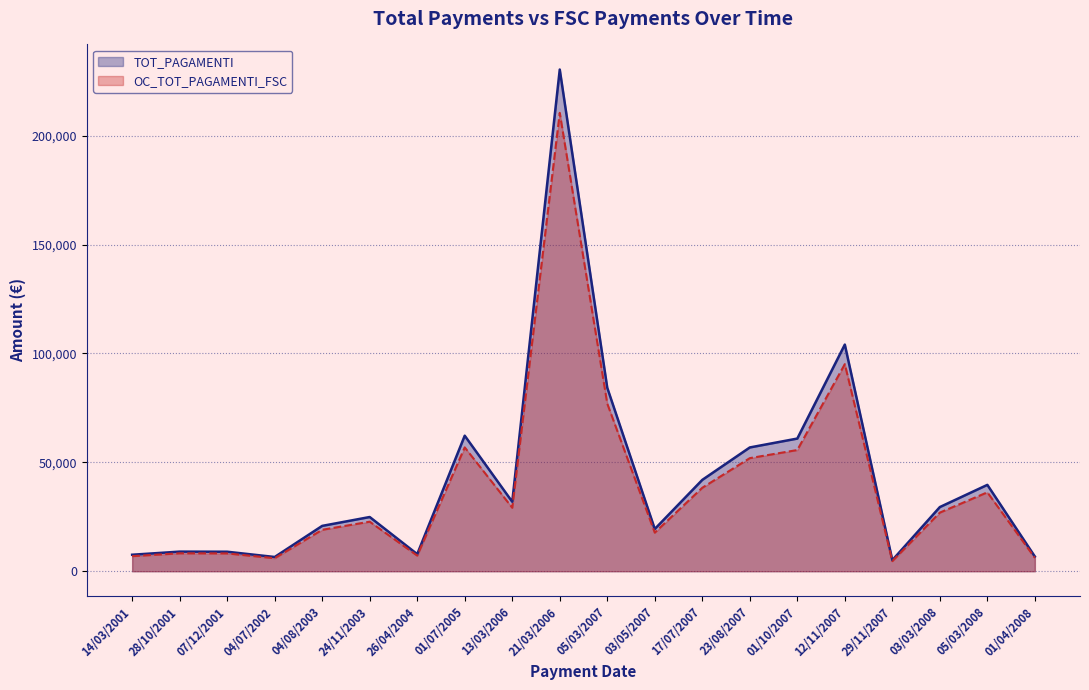

Is the value of TOT_PAGAMENTI at 04/08/2003 greater than the value of OC_TOT_PAGAMENTI_FSC at 01/07/2005?

No